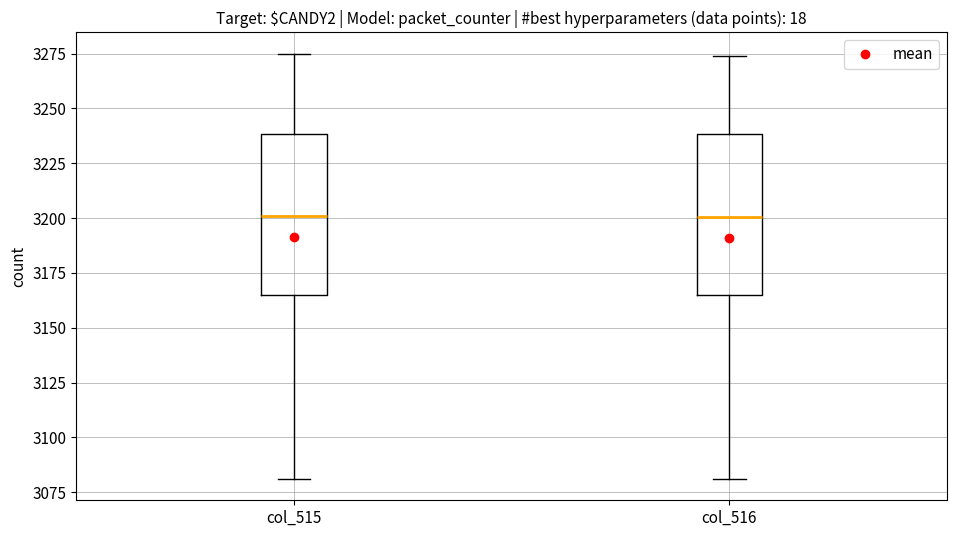

Reading left to right, transcribe this box plot: for each box, give where its median line is, the range the box spans, and where its two whiskers end, as read against the y-axis. The values are not printed on the chart, so give them approximately, as read against the axis.

col_515: median 3200, box 3165 to 3240, whiskers 3080 to 3275
col_516: median 3200, box 3165 to 3240, whiskers 3080 to 3275